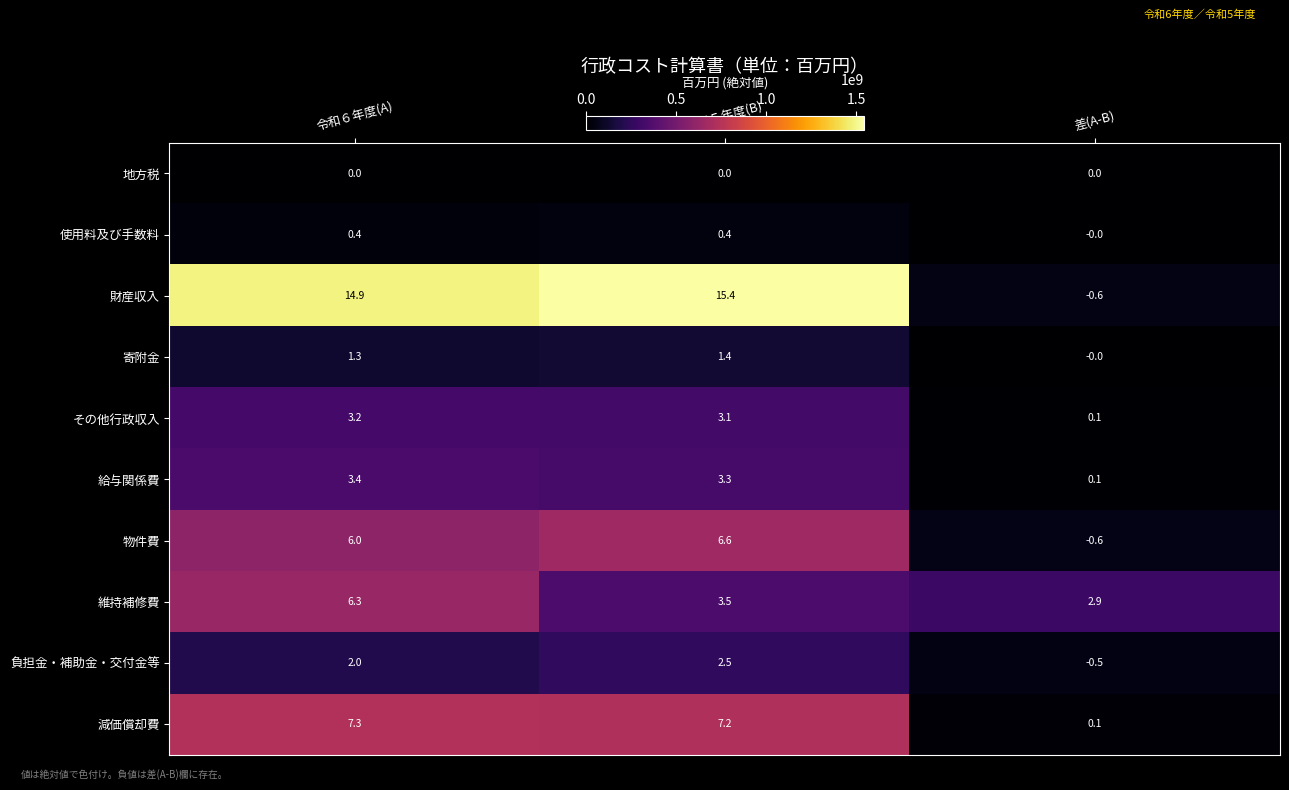

List the series in order of their peak value, lowest first.

地方税, 使用料及び手数料, 寄附金, 負担金・補助金・交付金等, その他行政収入, 給与関係費, 維持補修費, 物件費, 減価償却費, 財産収入